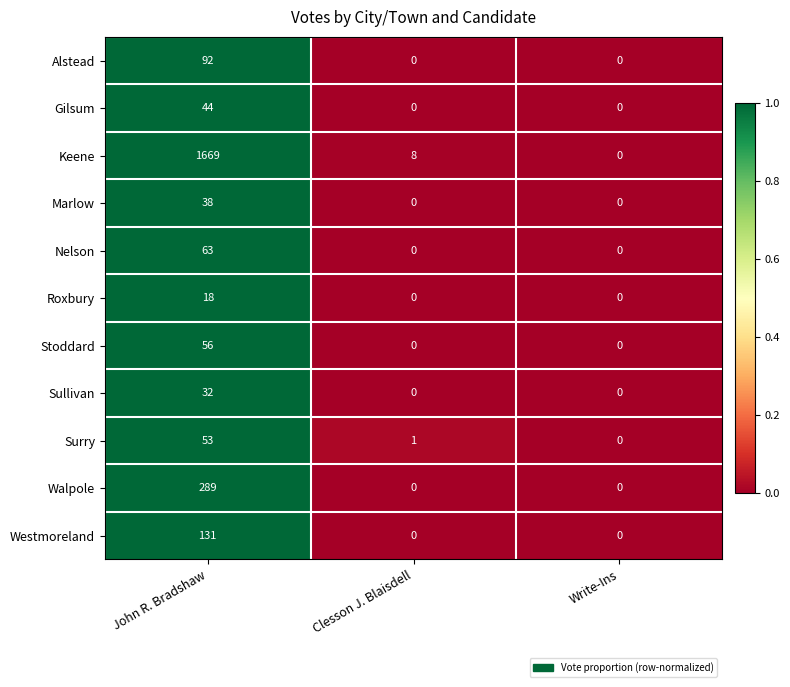

Between John R. Bradshaw and Write-Ins, which series saw the biggest shift?

Keene